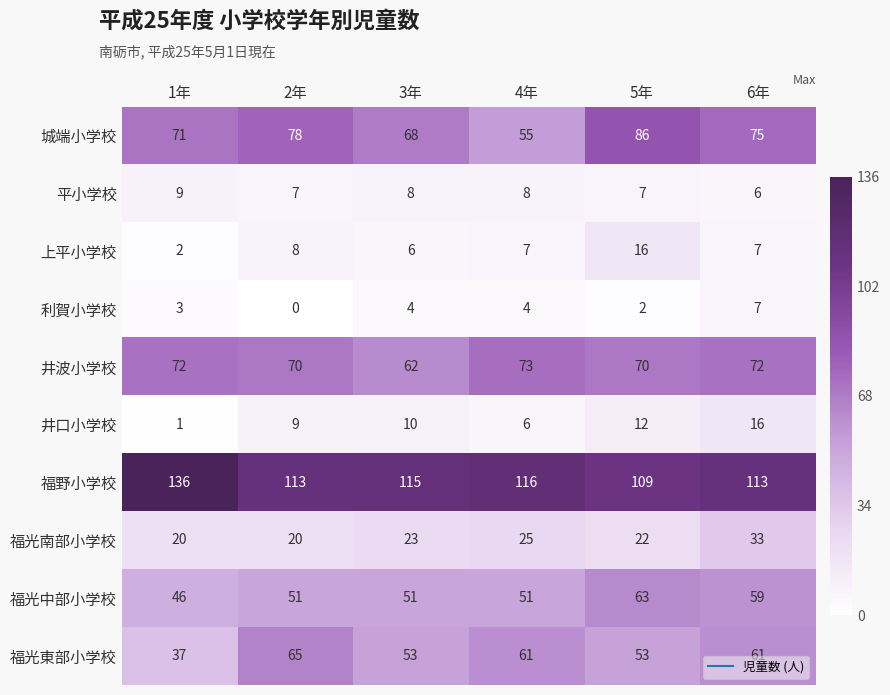

At which category does the chart reach its minimum across all series?

2年